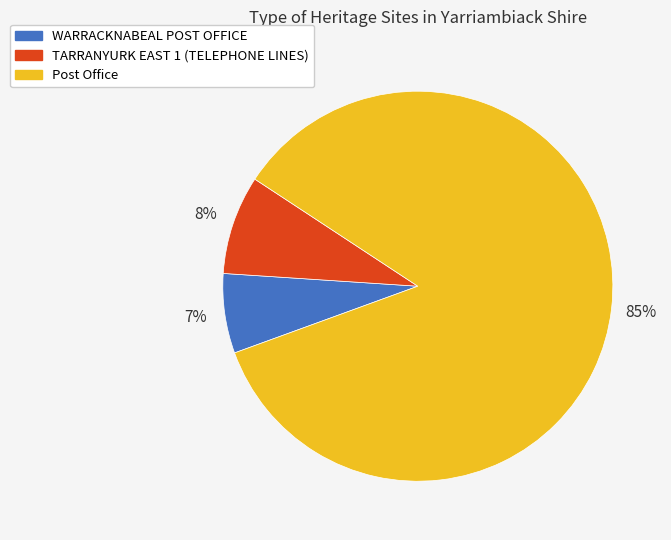

What percentage is the TARRANYURK EAST 1 (TELEPHONE LINES) slice, to the nearest percent?

8%